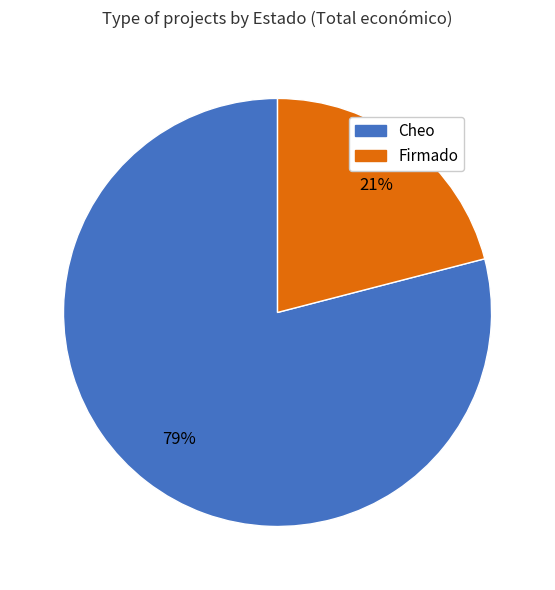

Is there a majority slice in this chart?

Yes